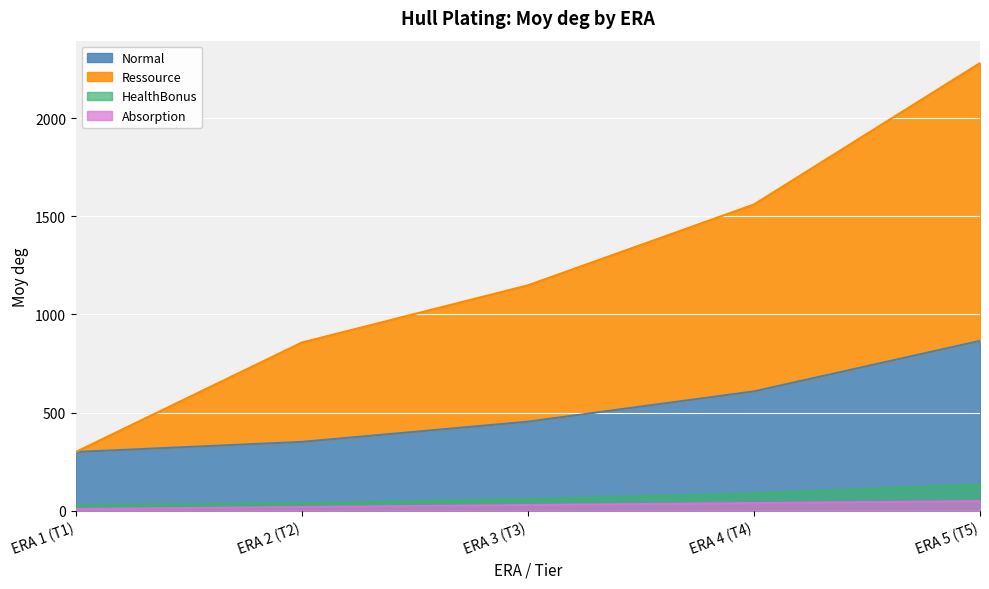

How many data points in Normal are less than 454?

2